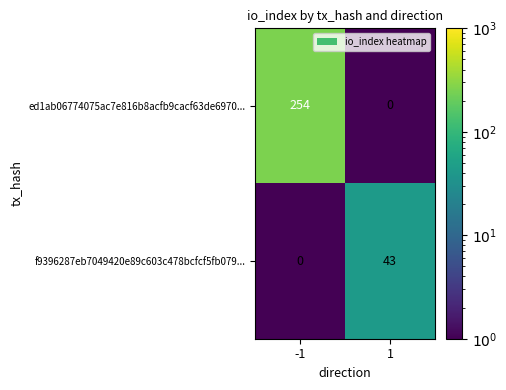

What is the total value across all series at 1?

43